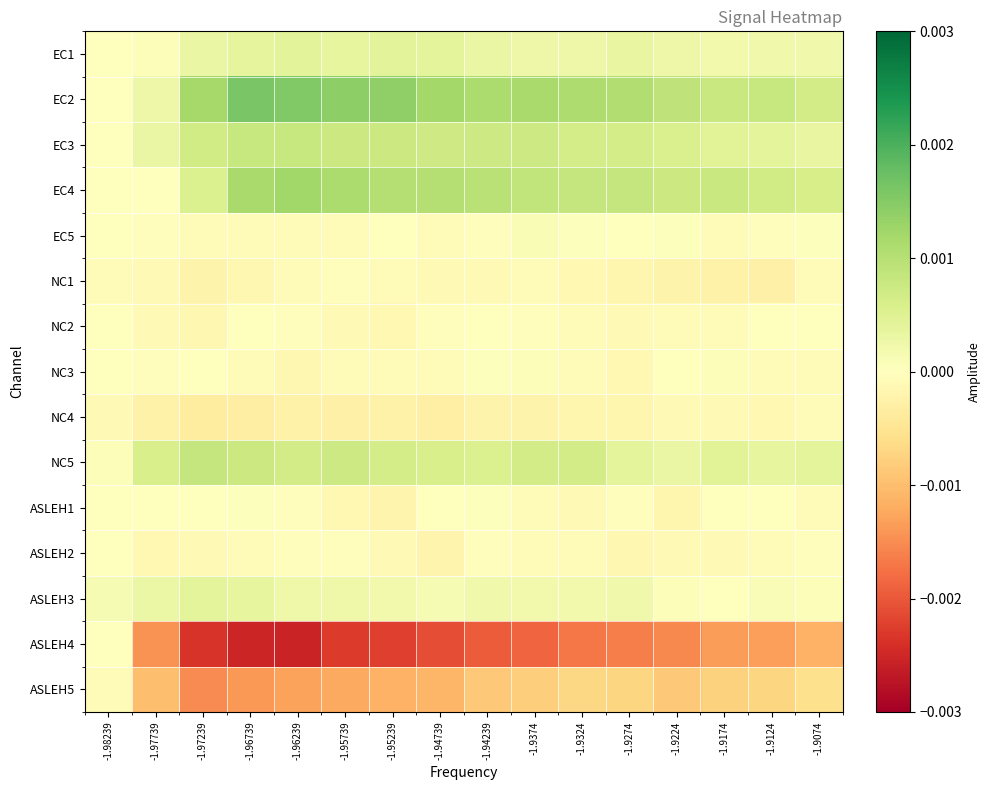

Reading right to left, what are all the values shown in this chart?

EC1: -1.9074=0.0	-1.9124=0.0	-1.9174=0.0	-1.9224=0.0	-1.9274=0.0	-1.9324=0.0	-1.9374=0.0	-1.94239=0.0	-1.94739=0.0	-1.95239=0.0	-1.95739=0.0	-1.96239=0.0	-1.96739=0.0	-1.97239=0.0	-1.97739=0.0	-1.98239=0.0
EC2: -1.9074=0.0	-1.9124=0.0	-1.9174=0.0	-1.9224=0.0	-1.9274=0.0	-1.9324=0.0	-1.9374=0.0	-1.94239=0.0	-1.94739=0.0	-1.95239=0.0	-1.95739=0.0	-1.96239=0.0	-1.96739=0.0	-1.97239=0.0	-1.97739=0.0	-1.98239=0.0
EC3: -1.9074=0.0	-1.9124=0.0	-1.9174=0.0	-1.9224=0.0	-1.9274=0.0	-1.9324=0.0	-1.9374=0.0	-1.94239=0.0	-1.94739=0.0	-1.95239=0.0	-1.95739=0.0	-1.96239=0.0	-1.96739=0.0	-1.97239=0.0	-1.97739=0.0	-1.98239=0.0
EC4: -1.9074=0.0	-1.9124=0.0	-1.9174=0.0	-1.9224=0.0	-1.9274=0.0	-1.9324=0.0	-1.9374=0.0	-1.94239=0.0	-1.94739=0.0	-1.95239=0.0	-1.95739=0.0	-1.96239=0.0	-1.96739=0.0	-1.97239=0.0	-1.97739=0.0	-1.98239=0.0
EC5: -1.9074=0.0	-1.9124=-0.0	-1.9174=-0.0	-1.9224=0.0	-1.9274=-0.0	-1.9324=0.0	-1.9374=0.0	-1.94239=-0.0	-1.94739=-0.0	-1.95239=-0.0	-1.95739=-0.0	-1.96239=-0.0	-1.96739=-0.0	-1.97239=-0.0	-1.97739=-0.0	-1.98239=0.0
NC1: -1.9074=-0.0	-1.9124=-0.0	-1.9174=-0.0	-1.9224=-0.0	-1.9274=-0.0	-1.9324=-0.0	-1.9374=-0.0	-1.94239=-0.0	-1.94739=-0.0	-1.95239=-0.0	-1.95739=-0.0	-1.96239=-0.0	-1.96739=-0.0	-1.97239=-0.0	-1.97739=-0.0	-1.98239=-0.0
NC2: -1.9074=0.0	-1.9124=-0.0	-1.9174=-0.0	-1.9224=-0.0	-1.9274=-0.0	-1.9324=-0.0	-1.9374=-0.0	-1.94239=-0.0	-1.94739=-0.0	-1.95239=-0.0	-1.95739=-0.0	-1.96239=-0.0	-1.96739=-0.0	-1.97239=-0.0	-1.97739=-0.0	-1.98239=-0.0
NC3: -1.9074=-0.0	-1.9124=-0.0	-1.9174=0.0	-1.9224=0.0	-1.9274=-0.0	-1.9324=-0.0	-1.9374=0.0	-1.94239=0.0	-1.94739=-0.0	-1.95239=-0.0	-1.95739=-0.0	-1.96239=-0.0	-1.96739=-0.0	-1.97239=-0.0	-1.97739=-0.0	-1.98239=-0.0
NC4: -1.9074=-0.0	-1.9124=-0.0	-1.9174=-0.0	-1.9224=-0.0	-1.9274=-0.0	-1.9324=-0.0	-1.9374=-0.0	-1.94239=-0.0	-1.94739=-0.0	-1.95239=-0.0	-1.95739=-0.0	-1.96239=-0.0	-1.96739=-0.0	-1.97239=-0.0	-1.97739=-0.0	-1.98239=-0.0
NC5: -1.9074=0.0	-1.9124=0.0	-1.9174=0.0	-1.9224=0.0	-1.9274=0.0	-1.9324=0.0	-1.9374=0.0	-1.94239=0.0	-1.94739=0.0	-1.95239=0.0	-1.95739=0.0	-1.96239=0.0	-1.96739=0.0	-1.97239=0.0	-1.97739=0.0	-1.98239=0.0
ASLEH1: -1.9074=-0.0	-1.9124=-0.0	-1.9174=0.0	-1.9224=-0.0	-1.9274=-0.0	-1.9324=-0.0	-1.9374=-0.0	-1.94239=0.0	-1.94739=-0.0	-1.95239=-0.0	-1.95739=-0.0	-1.96239=-0.0	-1.96739=0.0	-1.97239=-0.0	-1.97739=-0.0	-1.98239=0.0
ASLEH2: -1.9074=-0.0	-1.9124=-0.0	-1.9174=-0.0	-1.9224=-0.0	-1.9274=-0.0	-1.9324=-0.0	-1.9374=-0.0	-1.94239=-0.0	-1.94739=-0.0	-1.95239=-0.0	-1.95739=-0.0	-1.96239=-0.0	-1.96739=-0.0	-1.97239=-0.0	-1.97739=-0.0	-1.98239=-0.0
ASLEH3: -1.9074=0.0	-1.9124=0.0	-1.9174=-0.0	-1.9224=0.0	-1.9274=0.0	-1.9324=0.0	-1.9374=0.0	-1.94239=0.0	-1.94739=0.0	-1.95239=0.0	-1.95739=0.0	-1.96239=0.0	-1.96739=0.0	-1.97239=0.0	-1.97739=0.0	-1.98239=0.0
ASLEH4: -1.9074=-0.0	-1.9124=-0.0	-1.9174=-0.0	-1.9224=-0.0	-1.9274=-0.0	-1.9324=-0.0	-1.9374=-0.0	-1.94239=-0.0	-1.94739=-0.0	-1.95239=-0.0	-1.95739=-0.0	-1.96239=-0.0	-1.96739=-0.0	-1.97239=-0.0	-1.97739=-0.0	-1.98239=0.0
ASLEH5: -1.9074=-0.0	-1.9124=-0.0	-1.9174=-0.0	-1.9224=-0.0	-1.9274=-0.0	-1.9324=-0.0	-1.9374=-0.0	-1.94239=-0.0	-1.94739=-0.0	-1.95239=-0.0	-1.95739=-0.0	-1.96239=-0.0	-1.96739=-0.0	-1.97239=-0.0	-1.97739=-0.0	-1.98239=-0.0